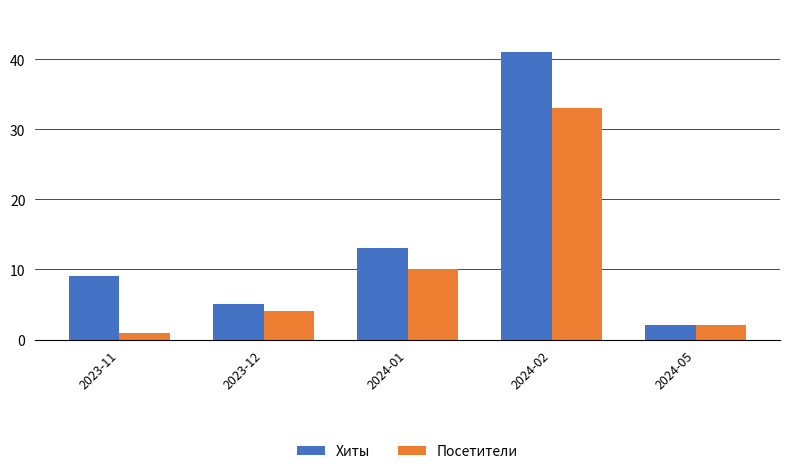

What is the highest value of the Хиты series?

41